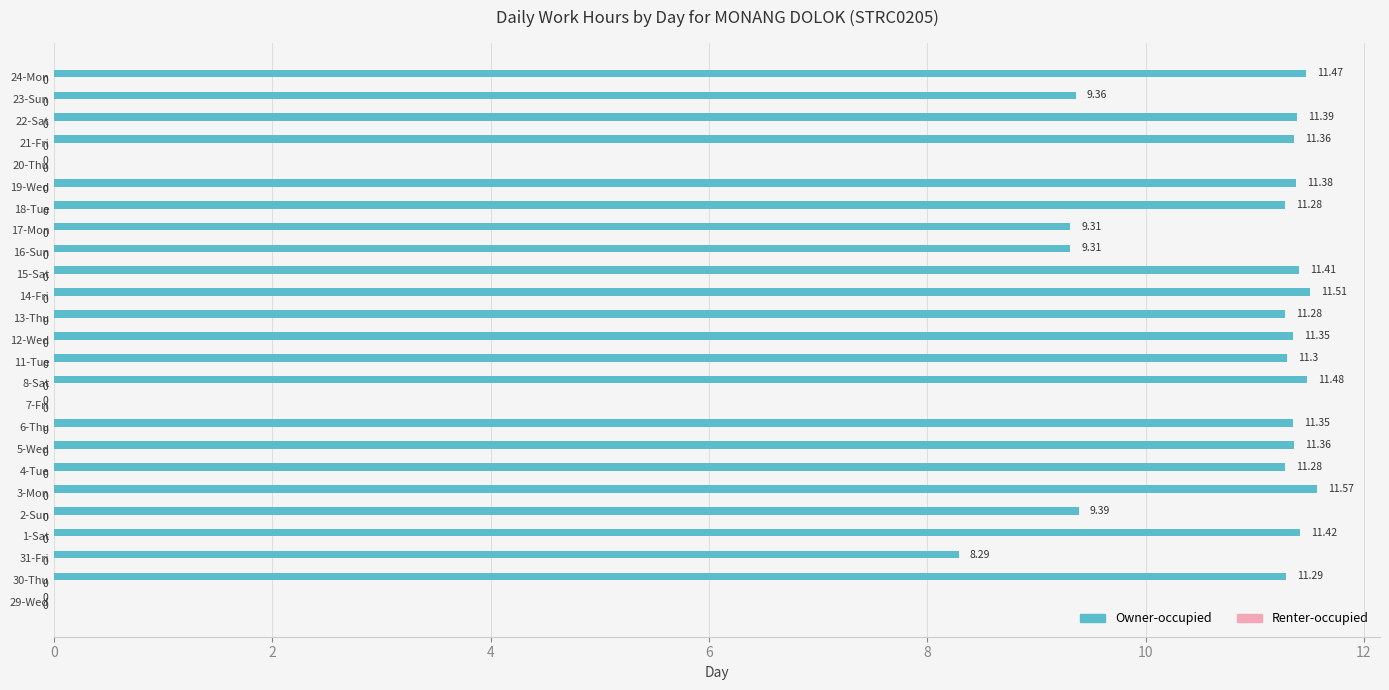

Which has a higher value, 18-Tue or 23-Sun?

18-Tue